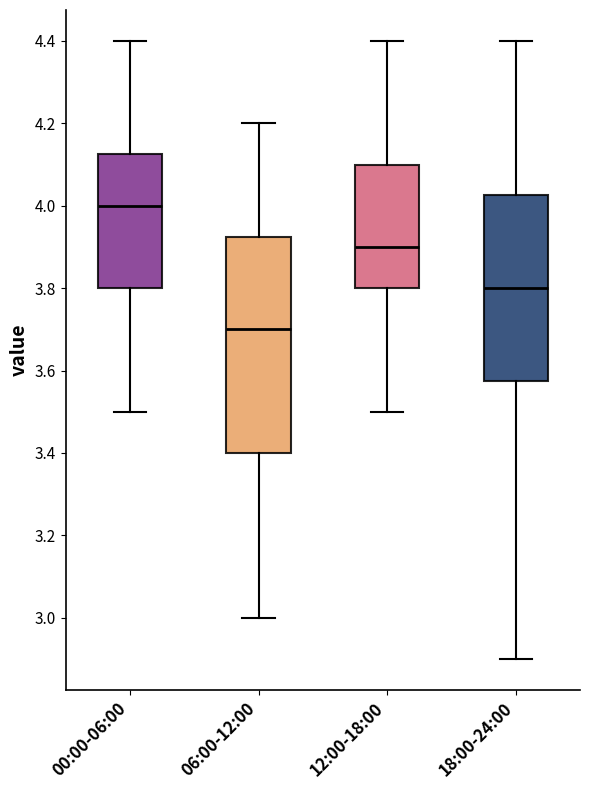

Which box is the tallest, from its lower edge to its upper edge?

06:00-12:00